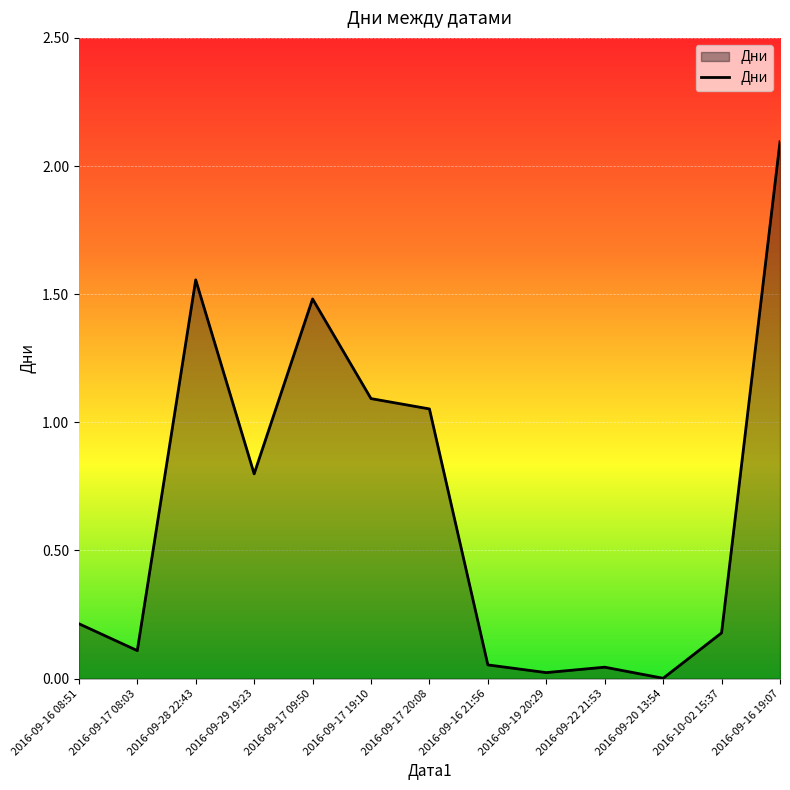

At which category does the chart reach its peak across all series?

2016-09-16 19:07